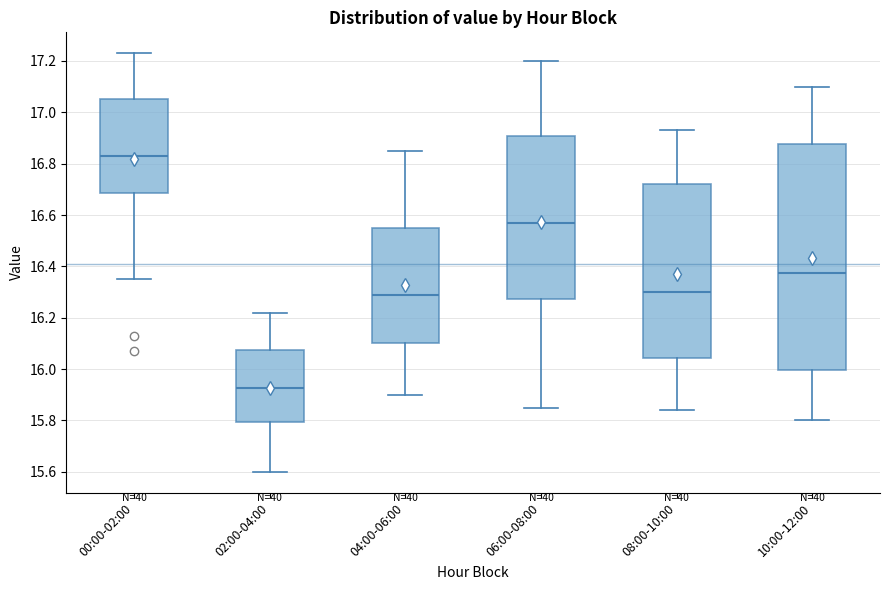

Which box has the highest median line?

00:00-02:00